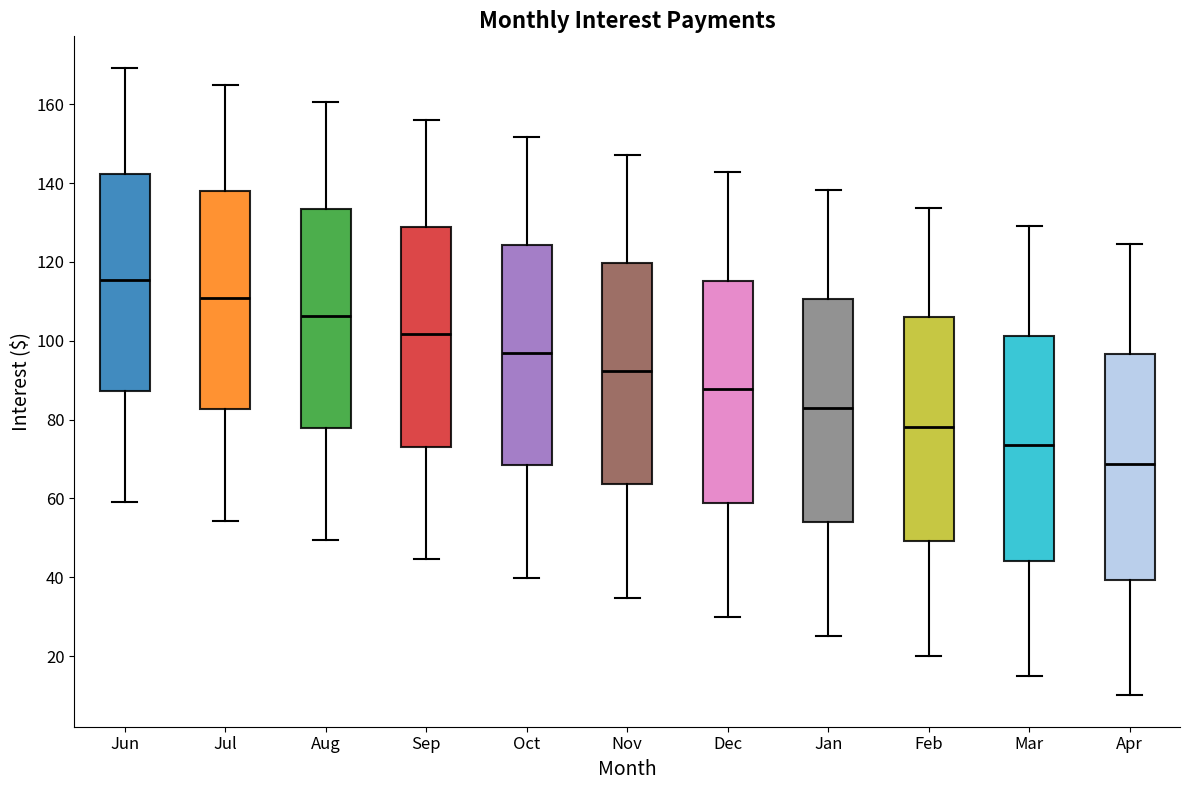

Where is the lower edge of the box for Sep on the y-axis? The values are not printed on the chart, so give them approximately, as read against the axis.

74